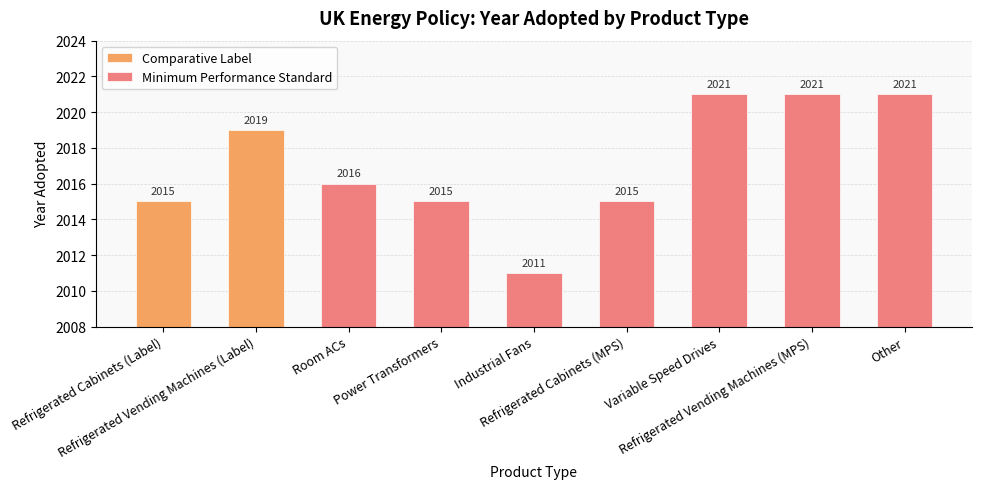

What is the average value of the Minimum Performance Standard series?

2017